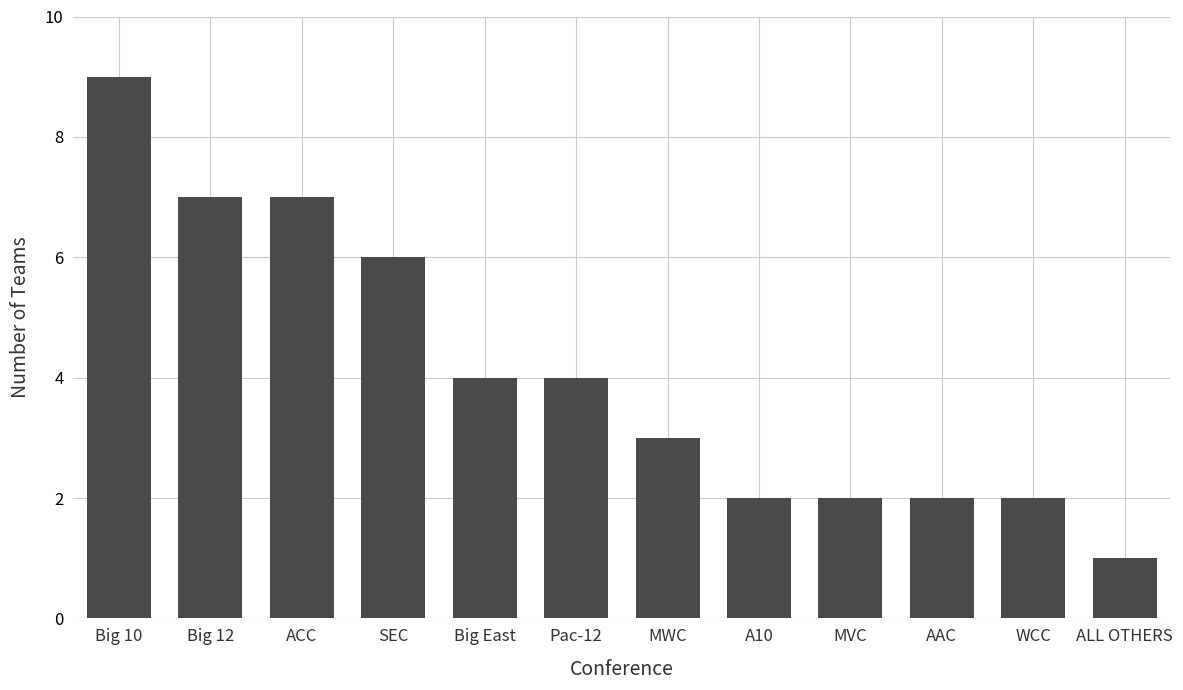

Reading left to right, transcribe all the data shown in this chart.

Big 10=9	Big 12=7	ACC=7	SEC=6	Big East=4	Pac-12=4	MWC=3	A10=2	MVC=2	AAC=2	WCC=2	ALL OTHERS=1